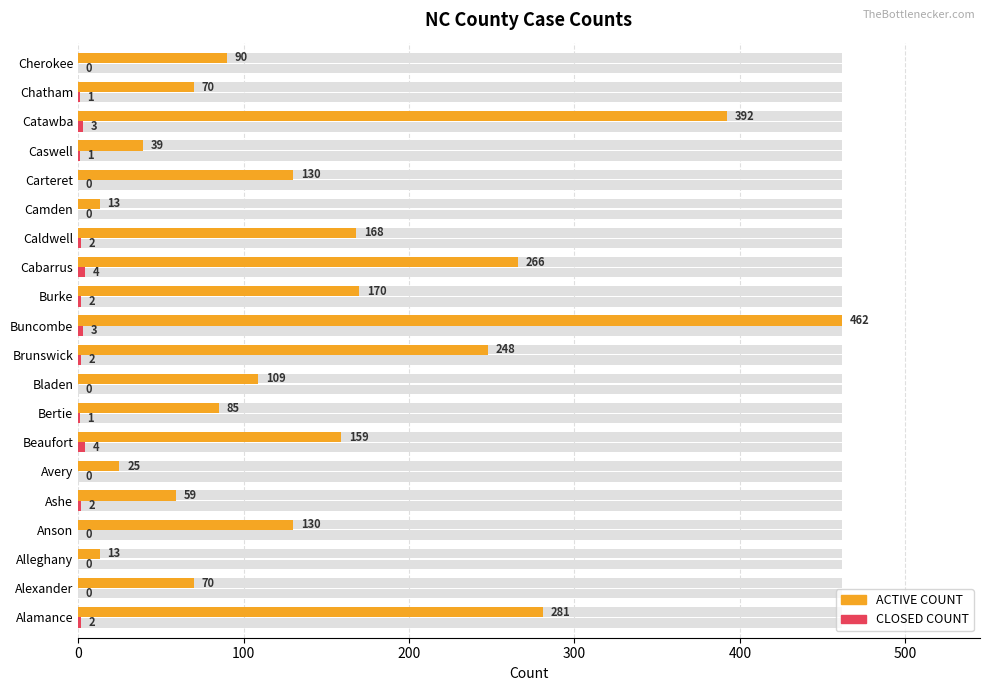

What is the maximum value shown in the chart?

462